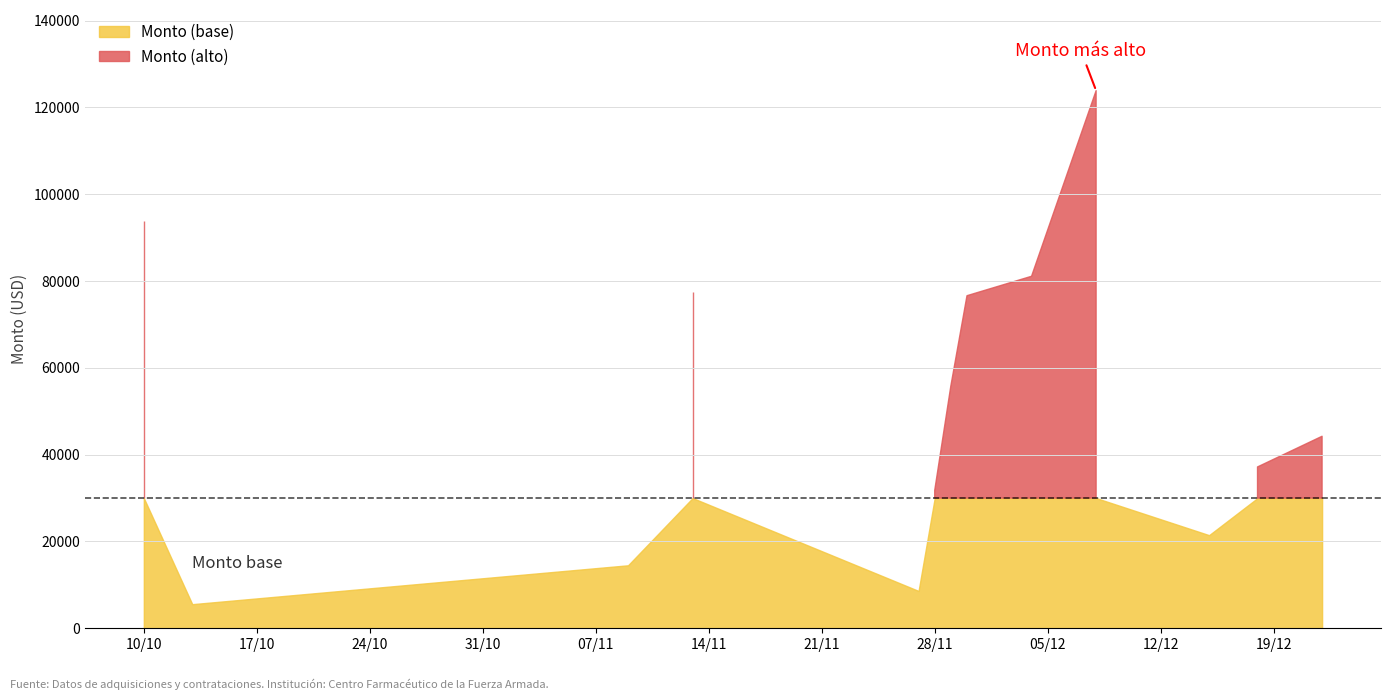

How many data points are above 8204?

19